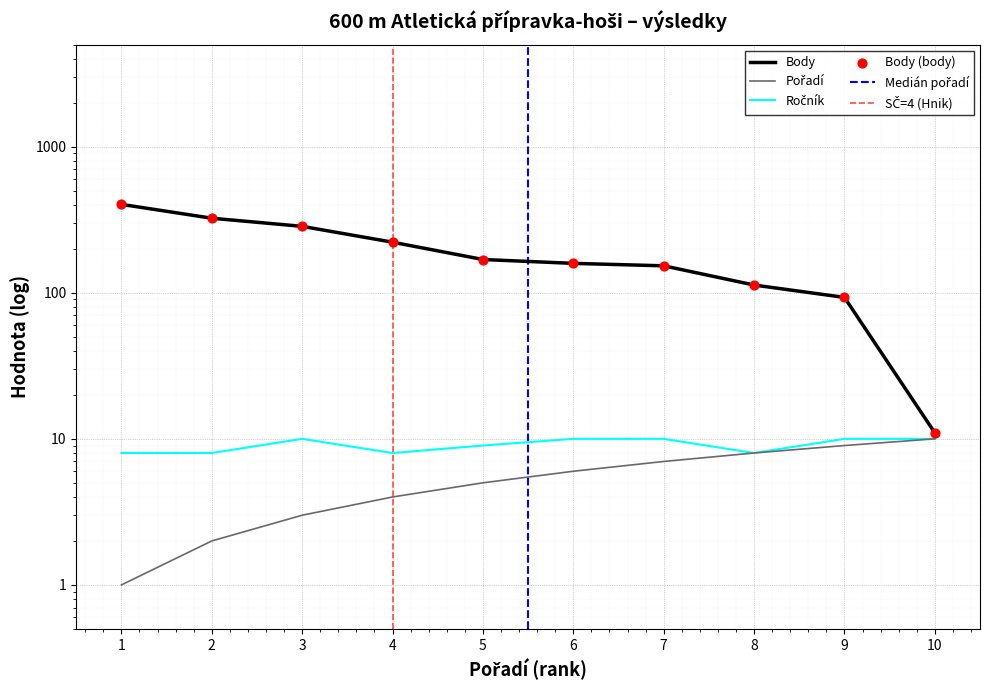

Which series contains the highest Y value?

Body